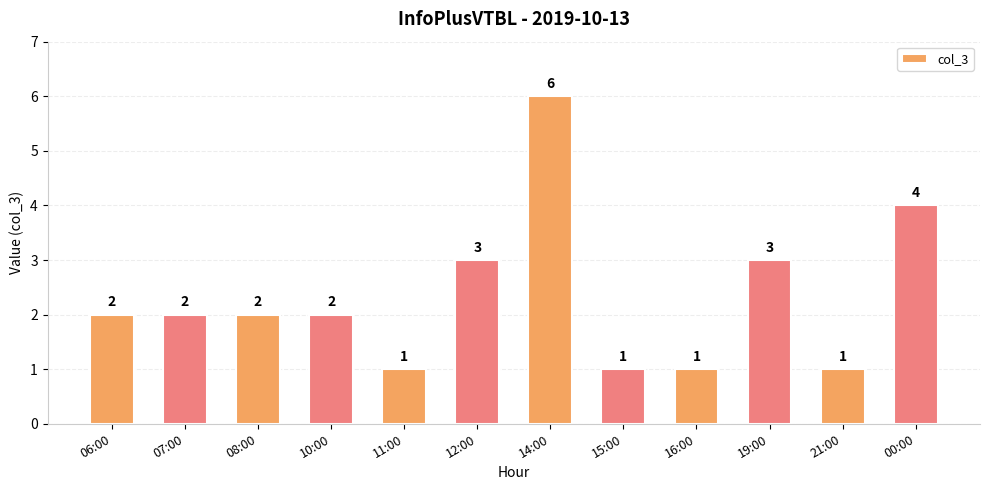

Count the values in the range 1 to 3.

10